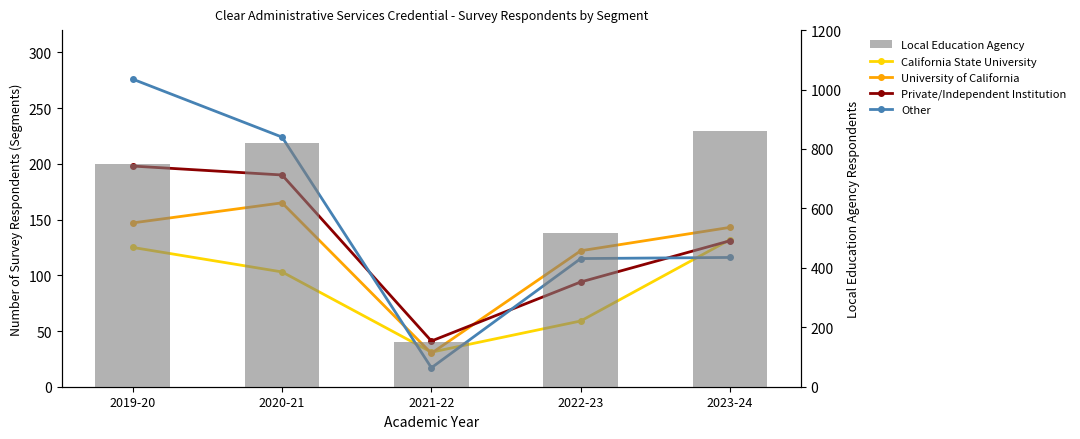

What is the approximate value of California State University at 2023-24, to the nearest 50?

150